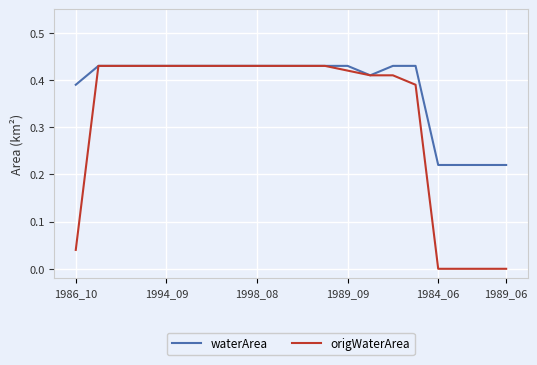

Which series has the largest total across all categories?

waterArea